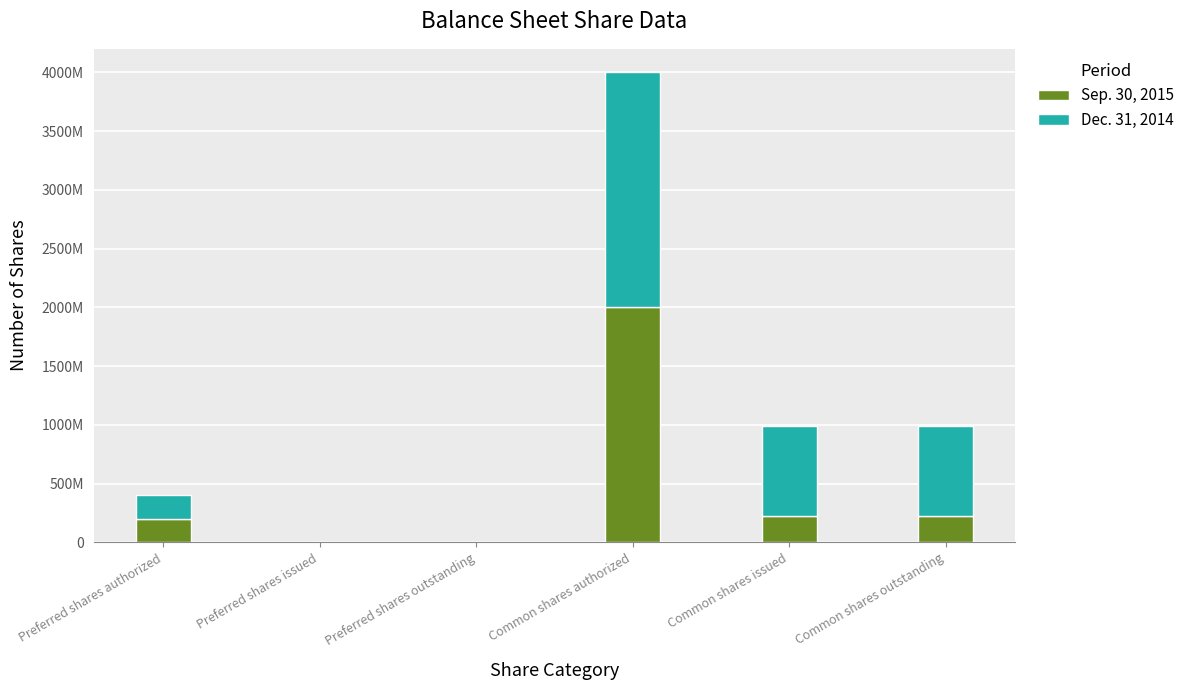

What is the difference between the maximum and minimum values in the Sep. 30, 2015 series?

2000000000